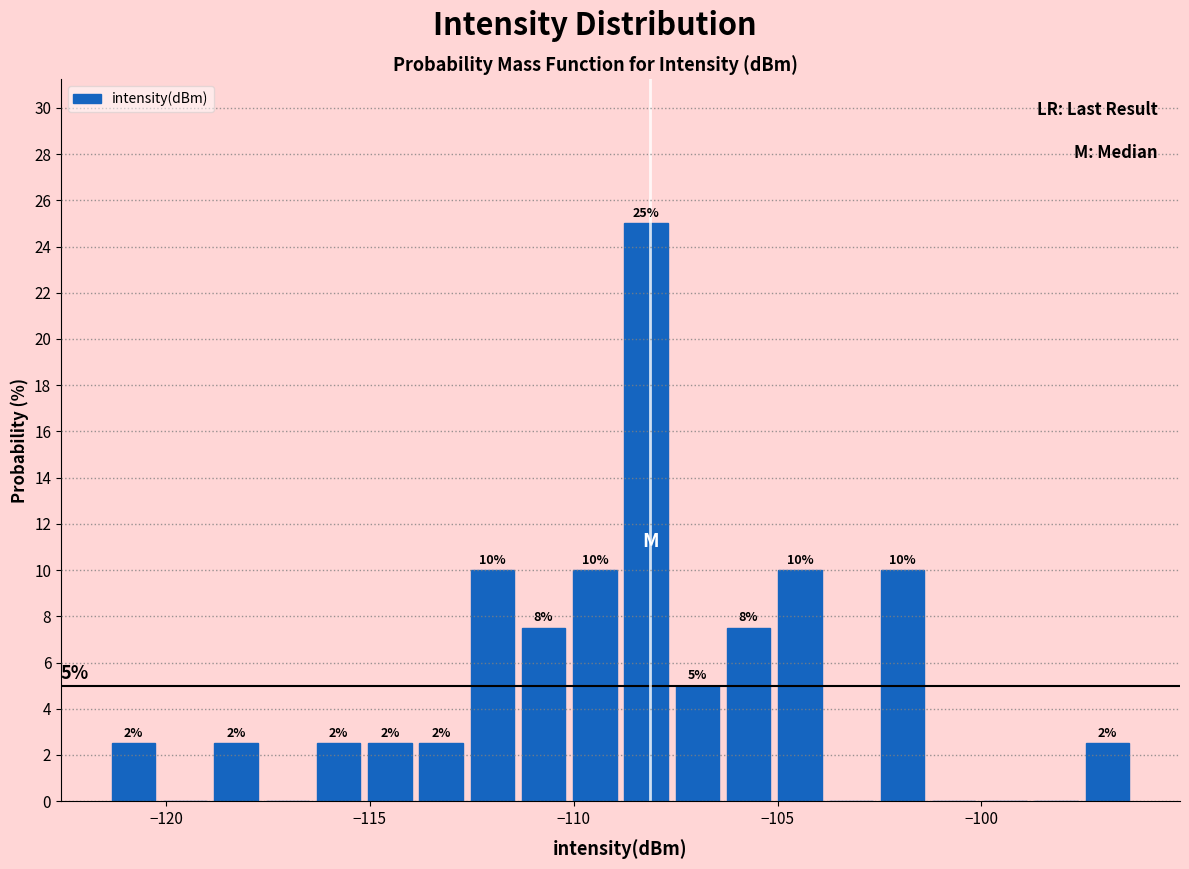

Around what value on the x-axis is the tallest bar? Give the approximate position of its centre, as read against the axis.

-108.0